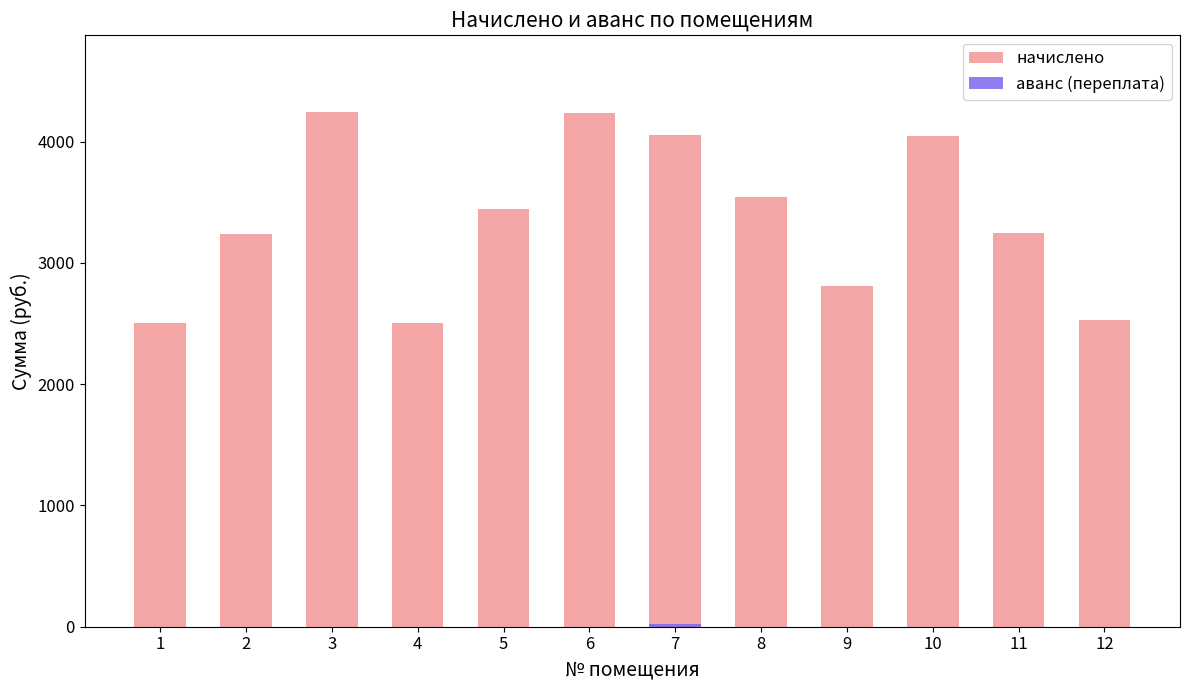

What are all the series names shown in the legend?

начислено, аванс (переплата)